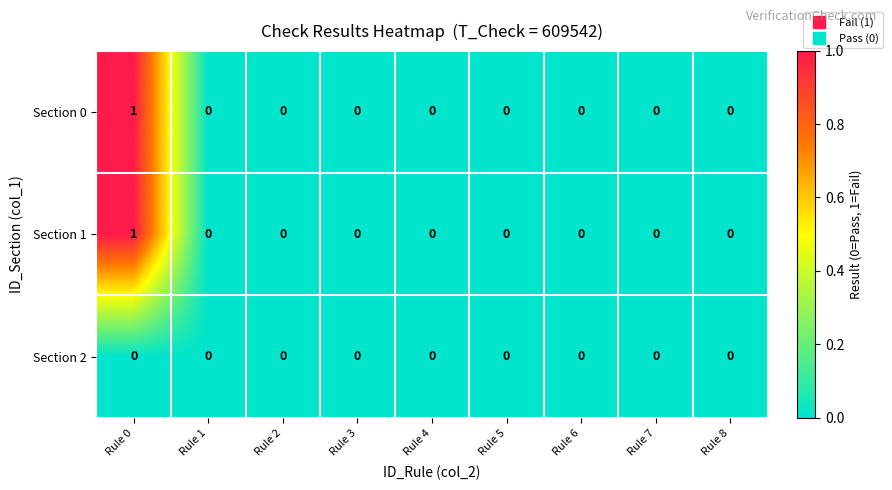

Which label corresponds to the largest value in the chart?

Rule 0